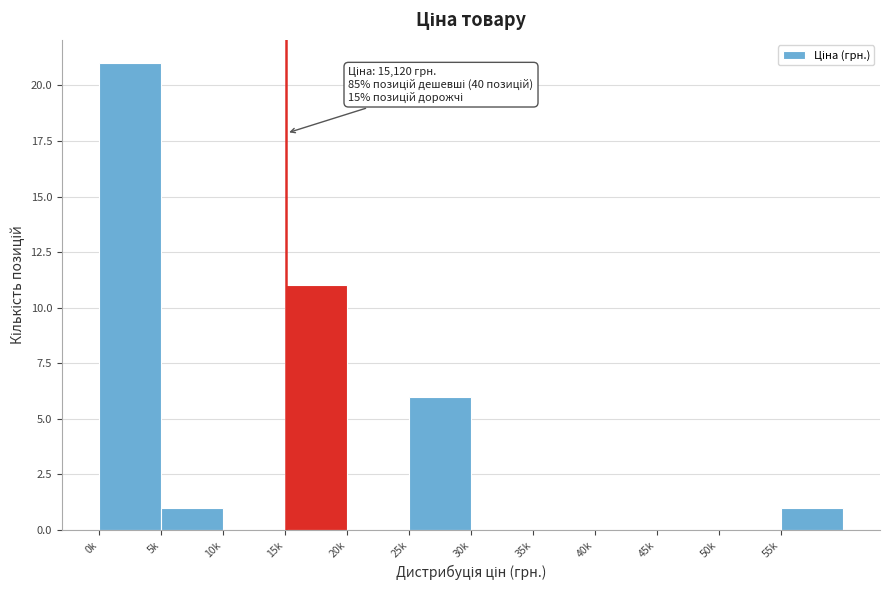

Reading left to right, transcribe all the data shown in this chart.

0k=21	5k=1	10k=0	15k=11	20k=0	25k=6	30k=0	35k=0	40k=0	45k=0	50k=0	55k=1